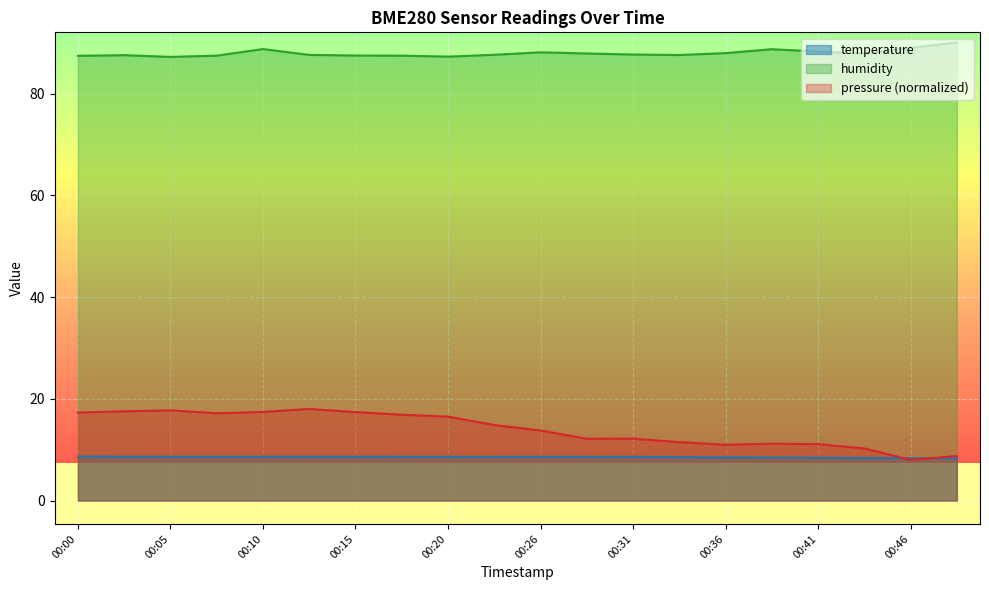

At which category does the chart reach its minimum across all series?

00:46